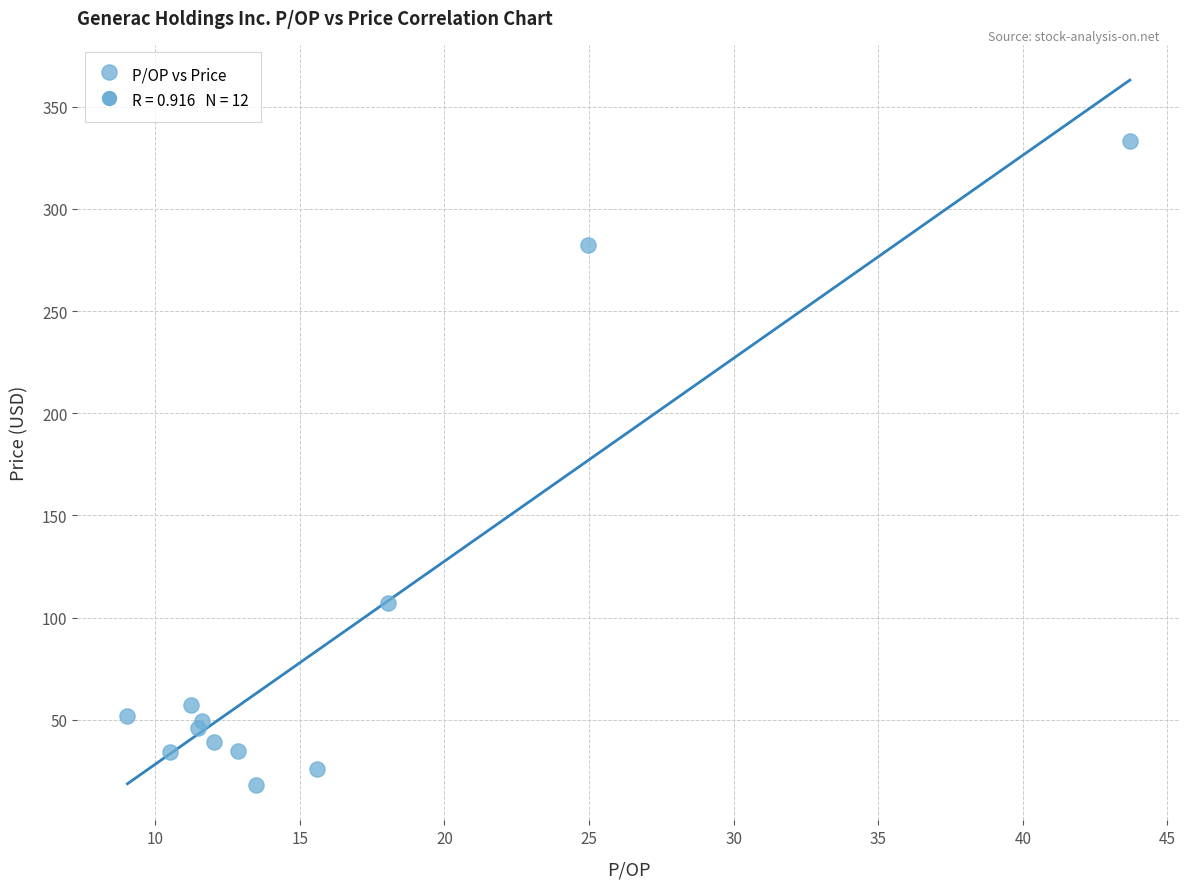

What Y value in the scatter plot is closest to 175?

107.3